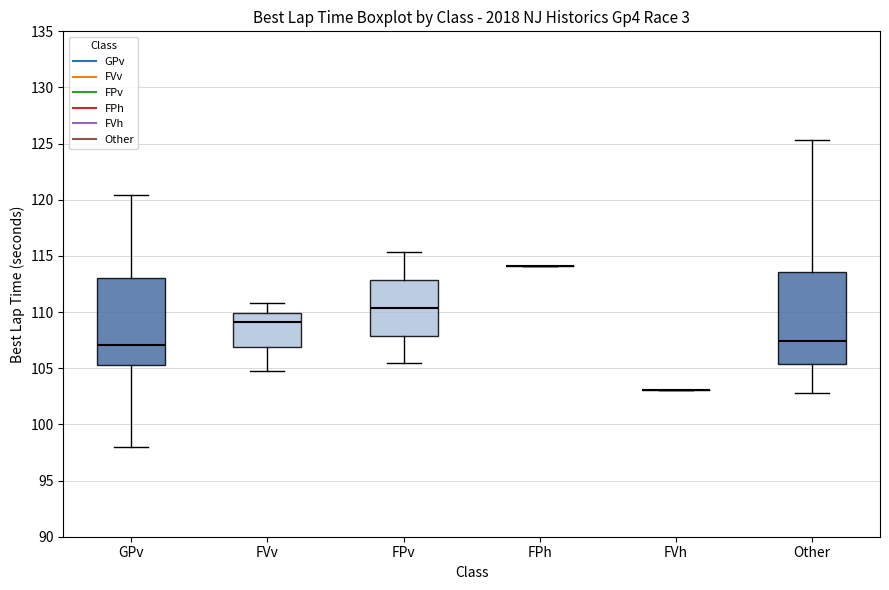

Where does the upper whisker of the box for GPv end on the y-axis? The values are not printed on the chart, so give them approximately, as read against the axis.

120.5